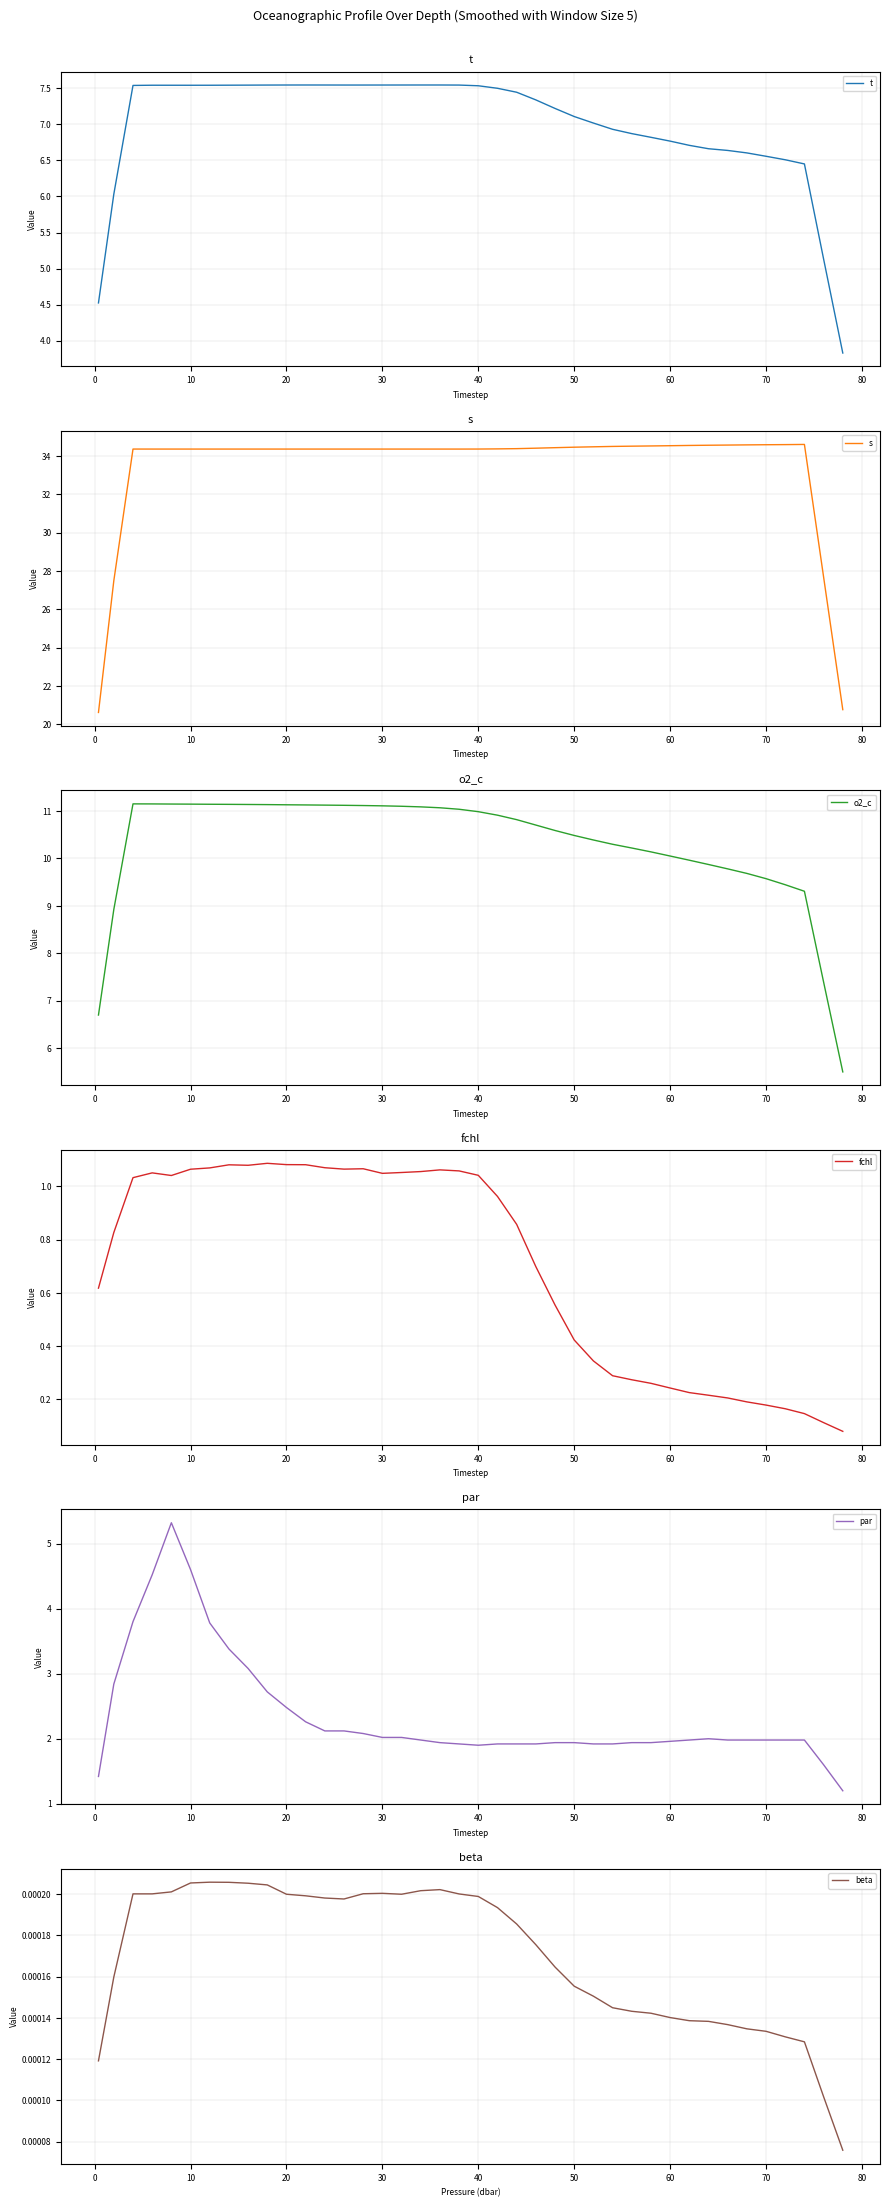

What are all the series names shown in the legend?

t, s, o2_c, fchl, par, beta